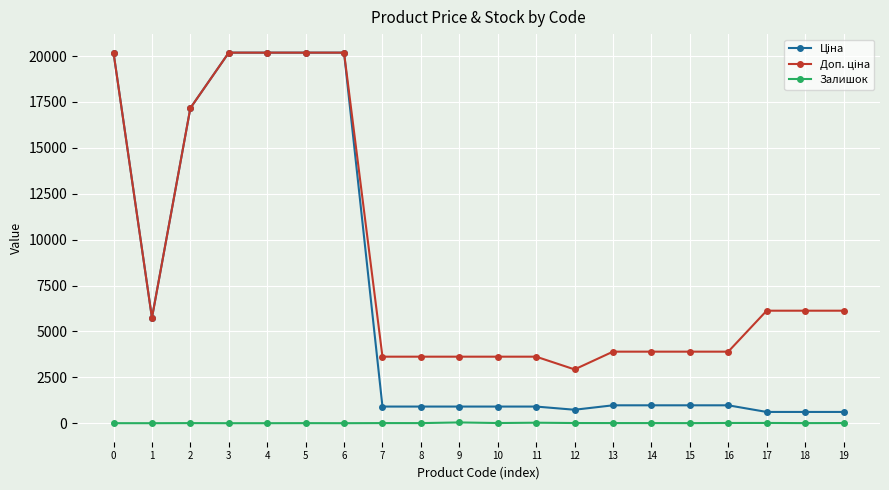

What is the greatest value displayed?

20186.0